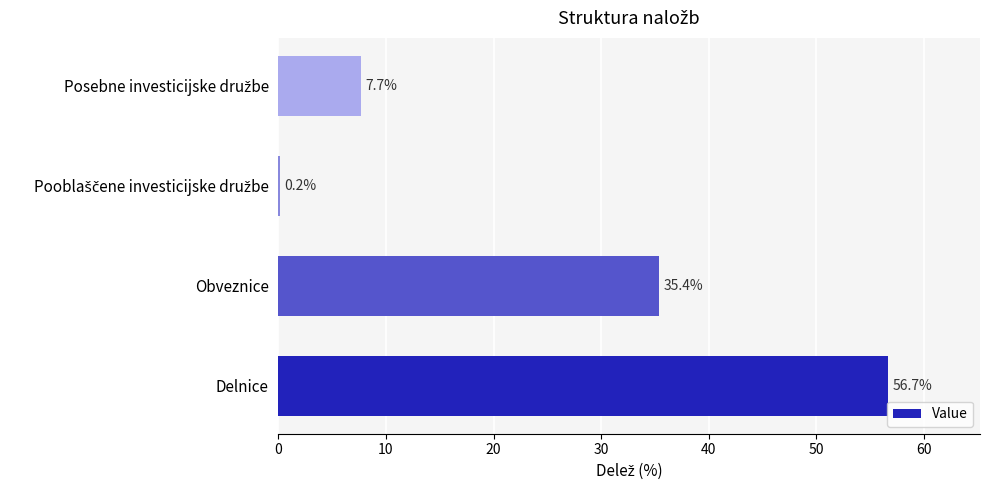

Read the value at Obveznice.

35.4